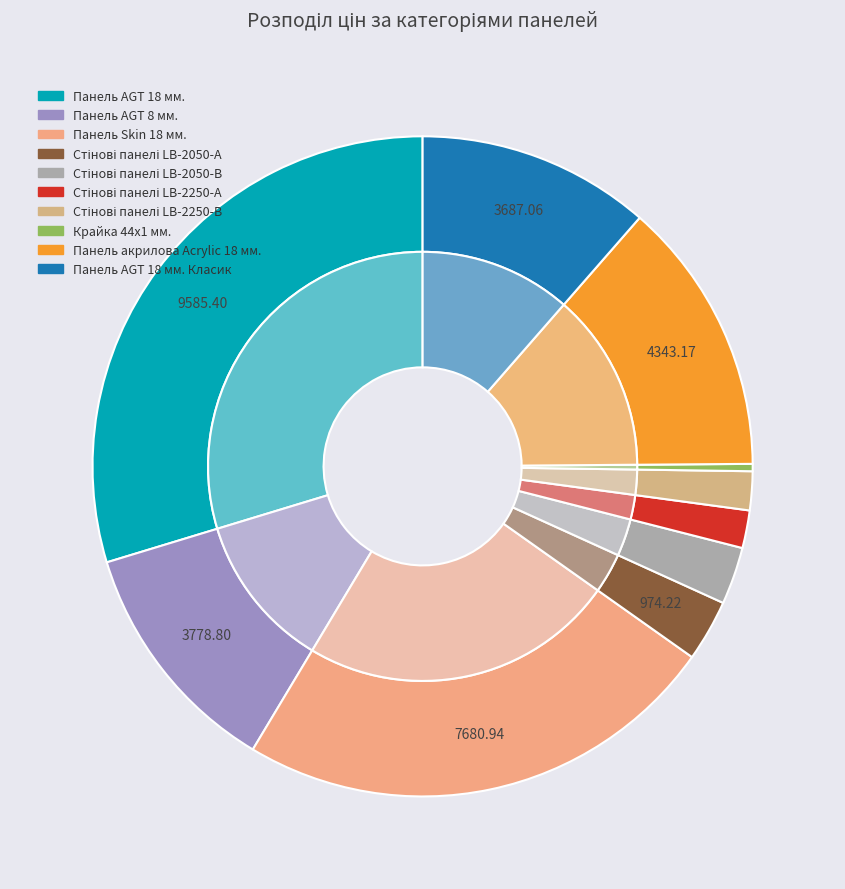

Does Стінові панелі LB-2050-А account for over 50% of the chart?

No